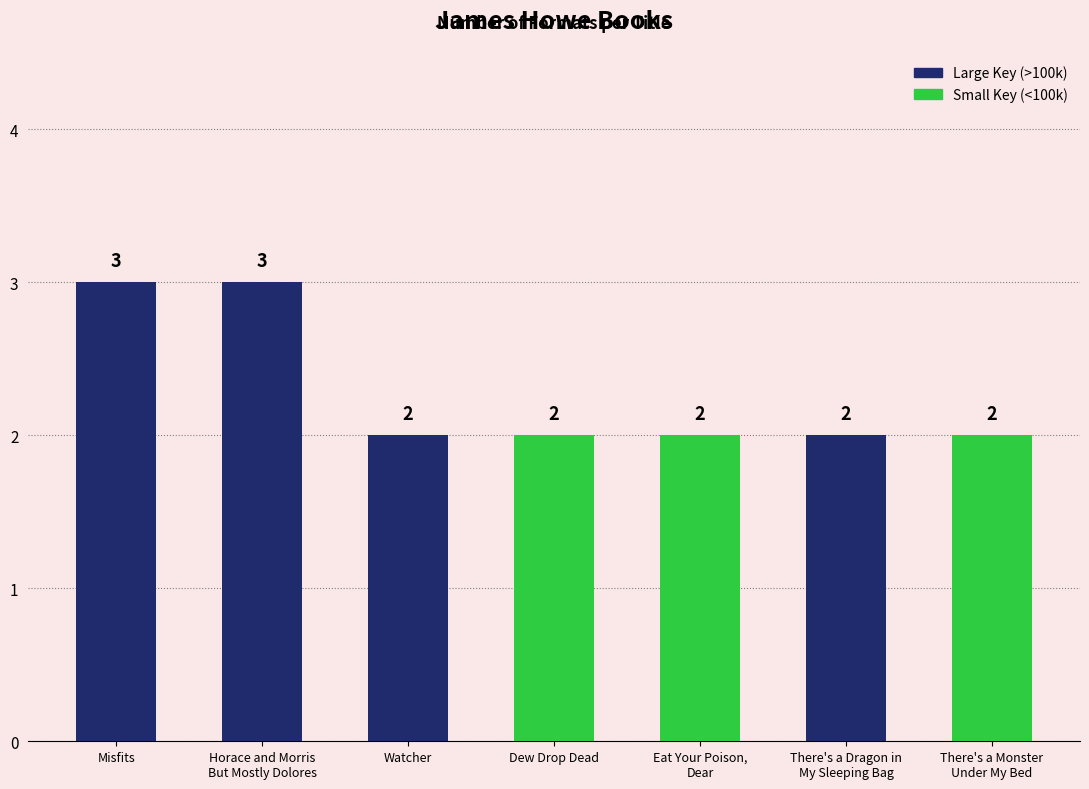

What value does the data have at There's a Dragon in
My Sleeping Bag?

2